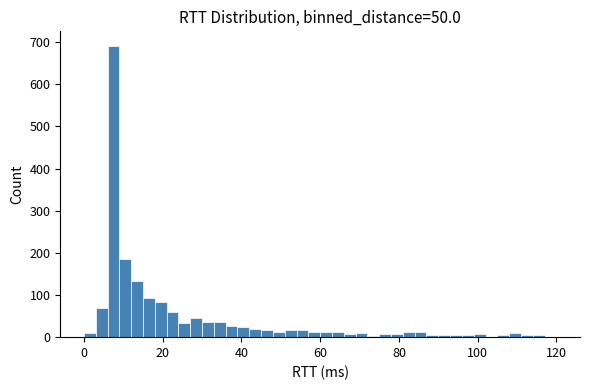

Read against the x-axis, roughly where is the centre of the tallest bar?

8